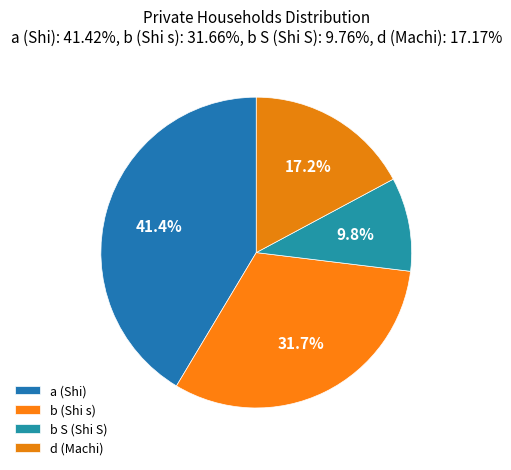

Count the number of slices in the pie.

4